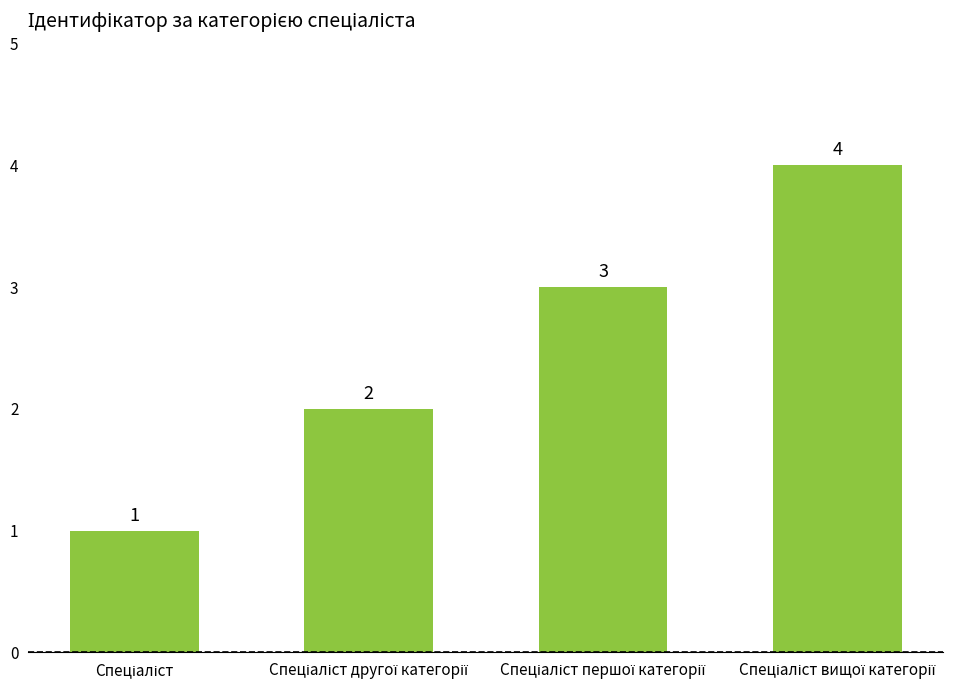

What is the difference between the maximum and minimum values?

3